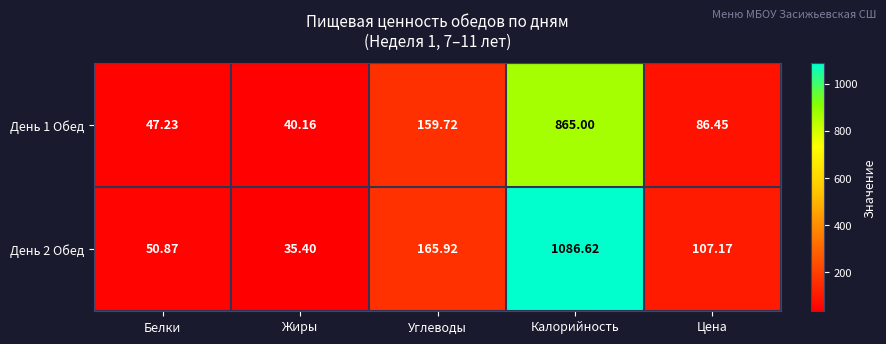

At which label is День 2 Обед closest to 561?

Углеводы